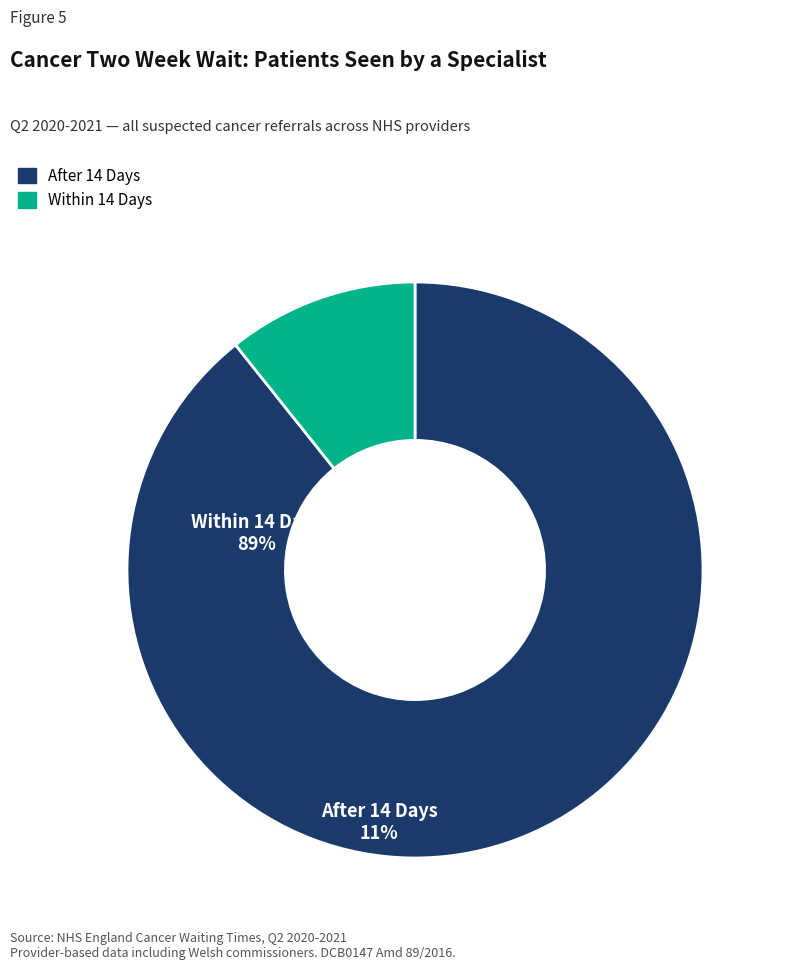

The After 14 Days slice represents 99% of the pie. True or false?

False